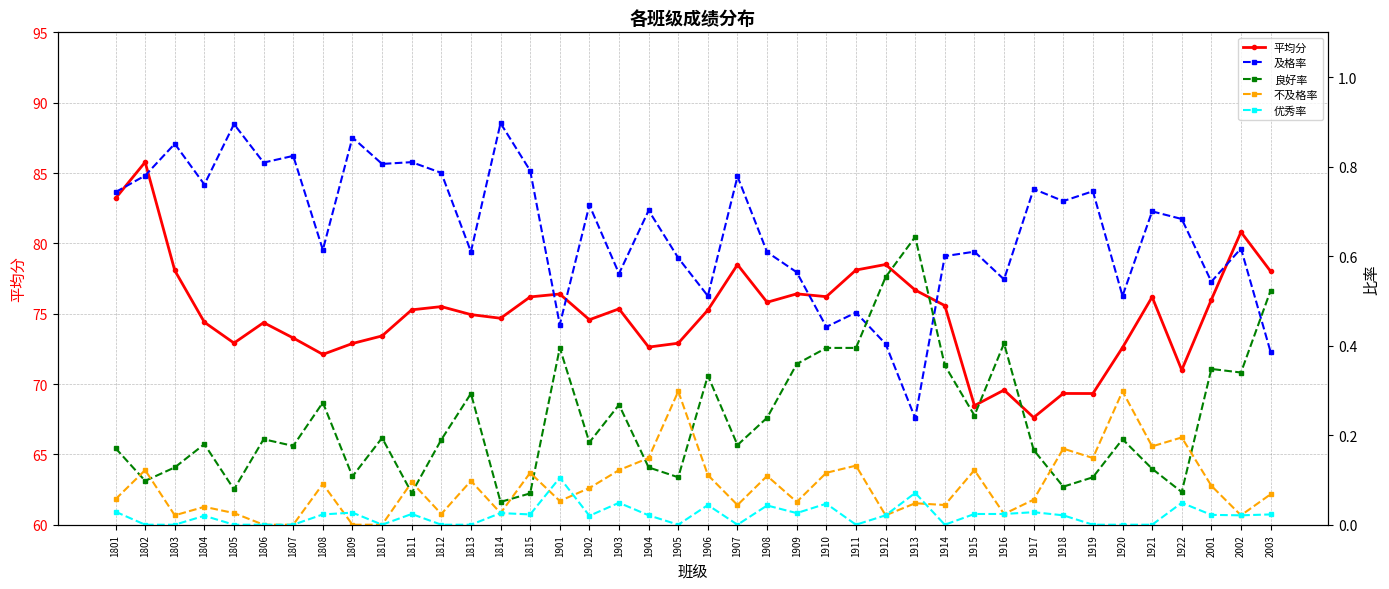

How many 优秀率 values are between 0 and 1?

40